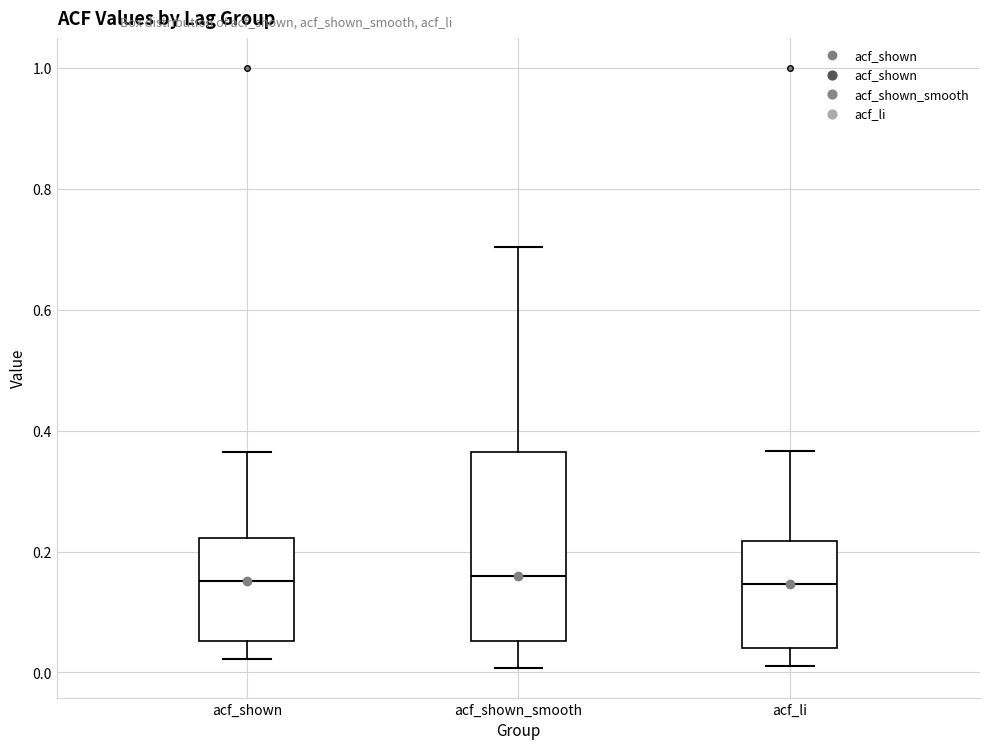

Which box is the tallest, from its lower edge to its upper edge?

acf_shown_smooth